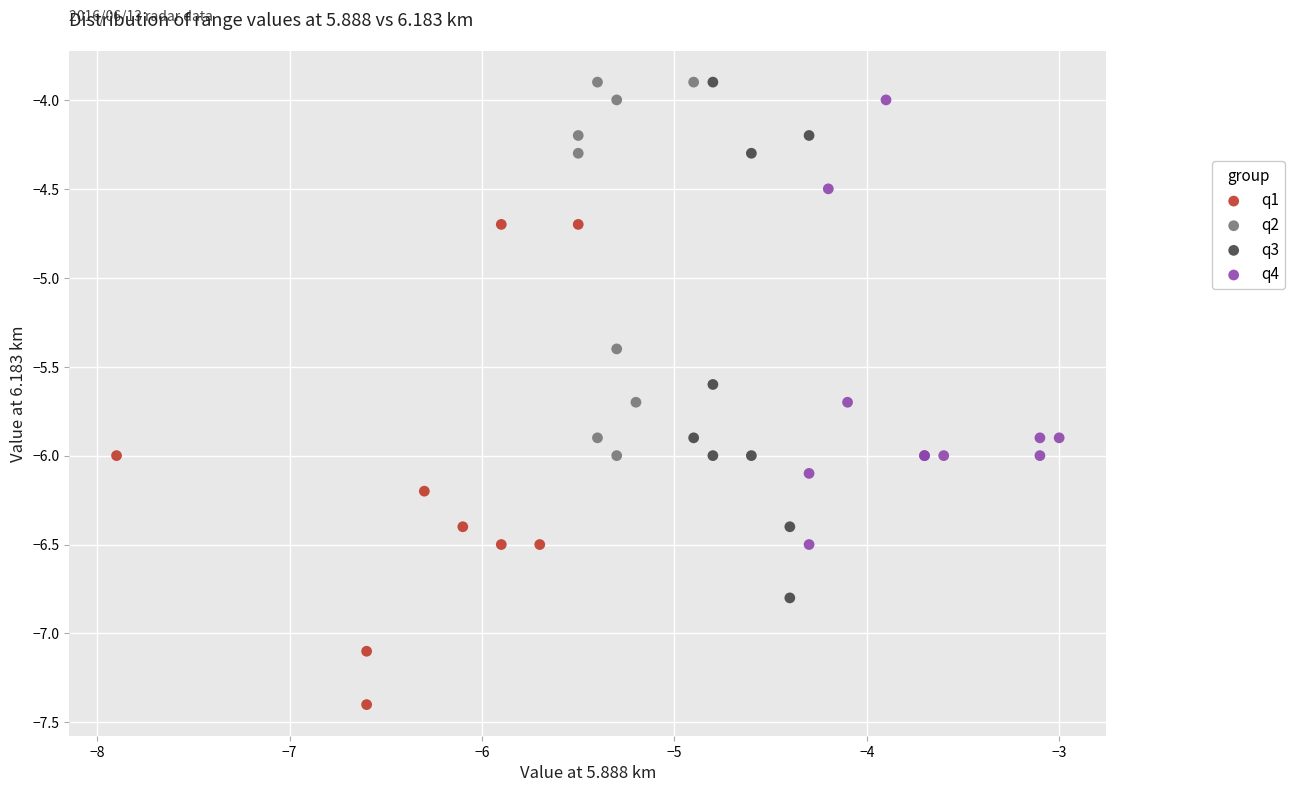

Which series reaches the minimum Y coordinate?

q1